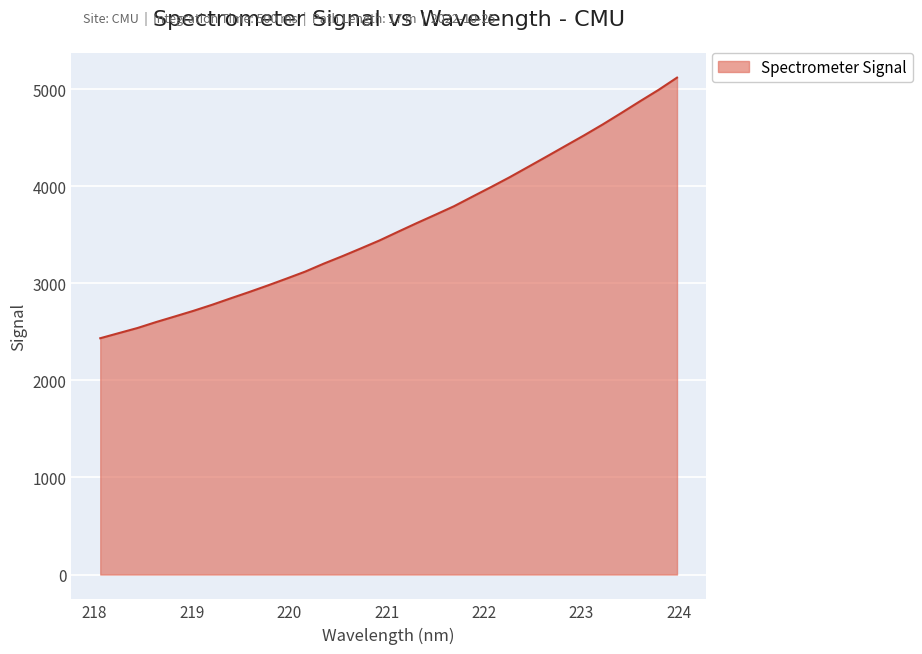

What is the greatest value displayed?

5119.5